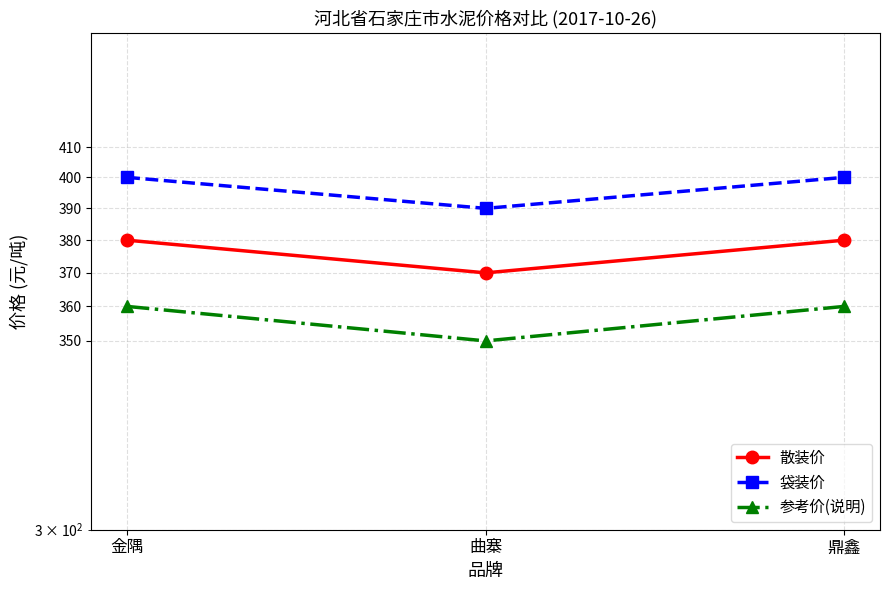

List the series in order of their peak value, highest first.

袋装价, 散装价, 参考价(说明)